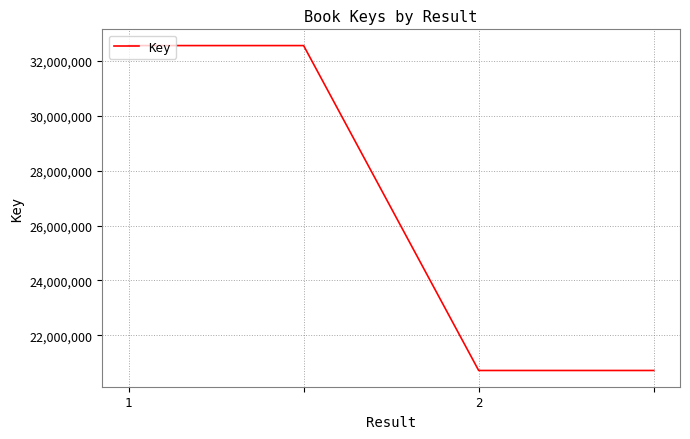

What is the greatest value displayed?

32563824